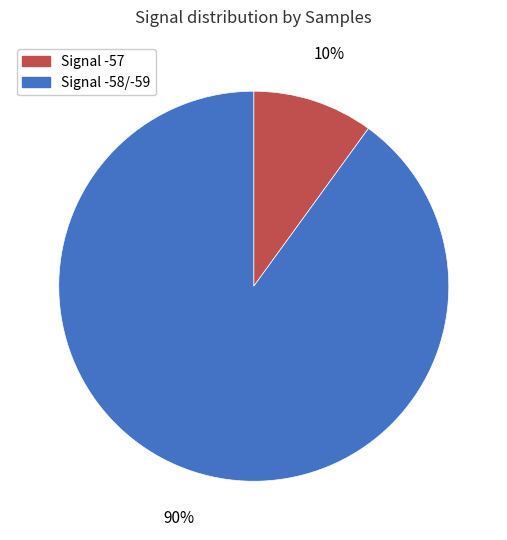

How many slices are in this pie chart?

2